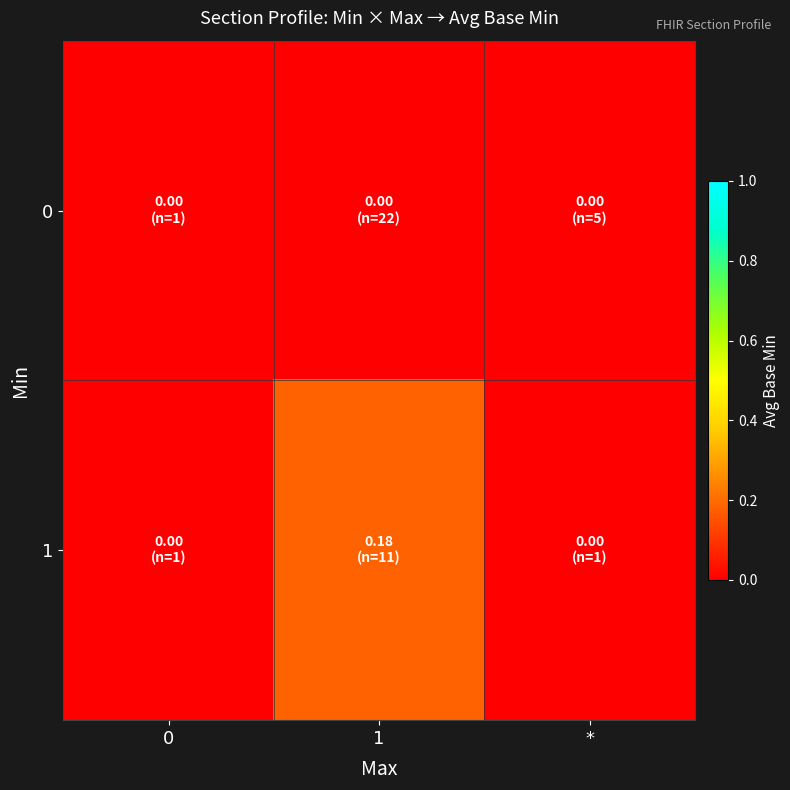

Reading left to right, what are all the values shown in this chart?

0: 0=0.0	1=0.0	*=0.0
1: 0=0.0	1=0.2	*=0.0